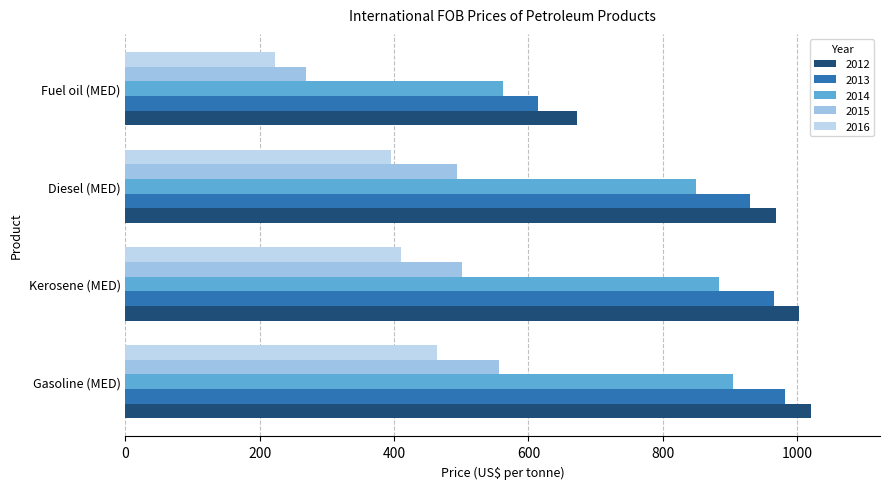

List the series in order of their peak value, lowest first.

2016, 2015, 2014, 2013, 2012